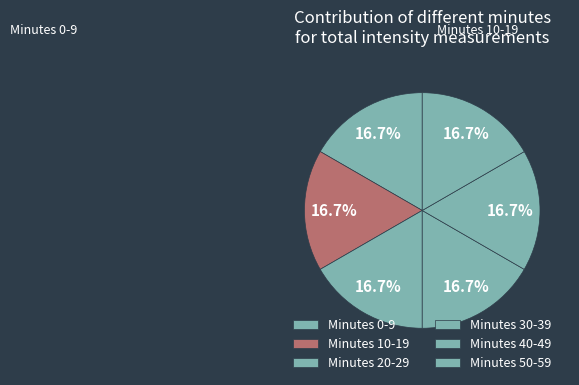

How many slices are in this pie chart?

6